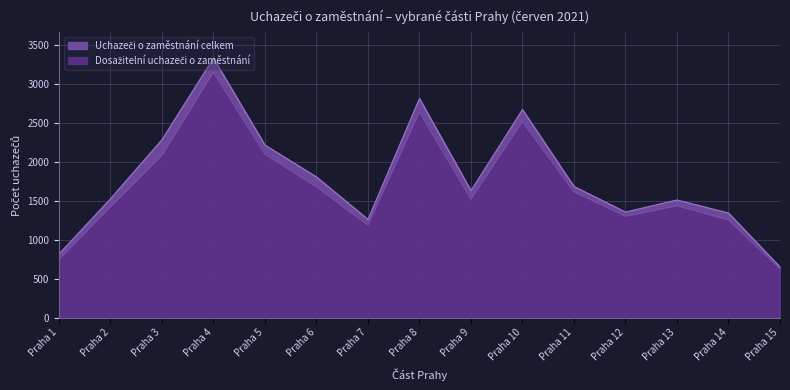

Is it true that Uchazeči o zaměstnání celkem equals 716 at Praha 2?

False